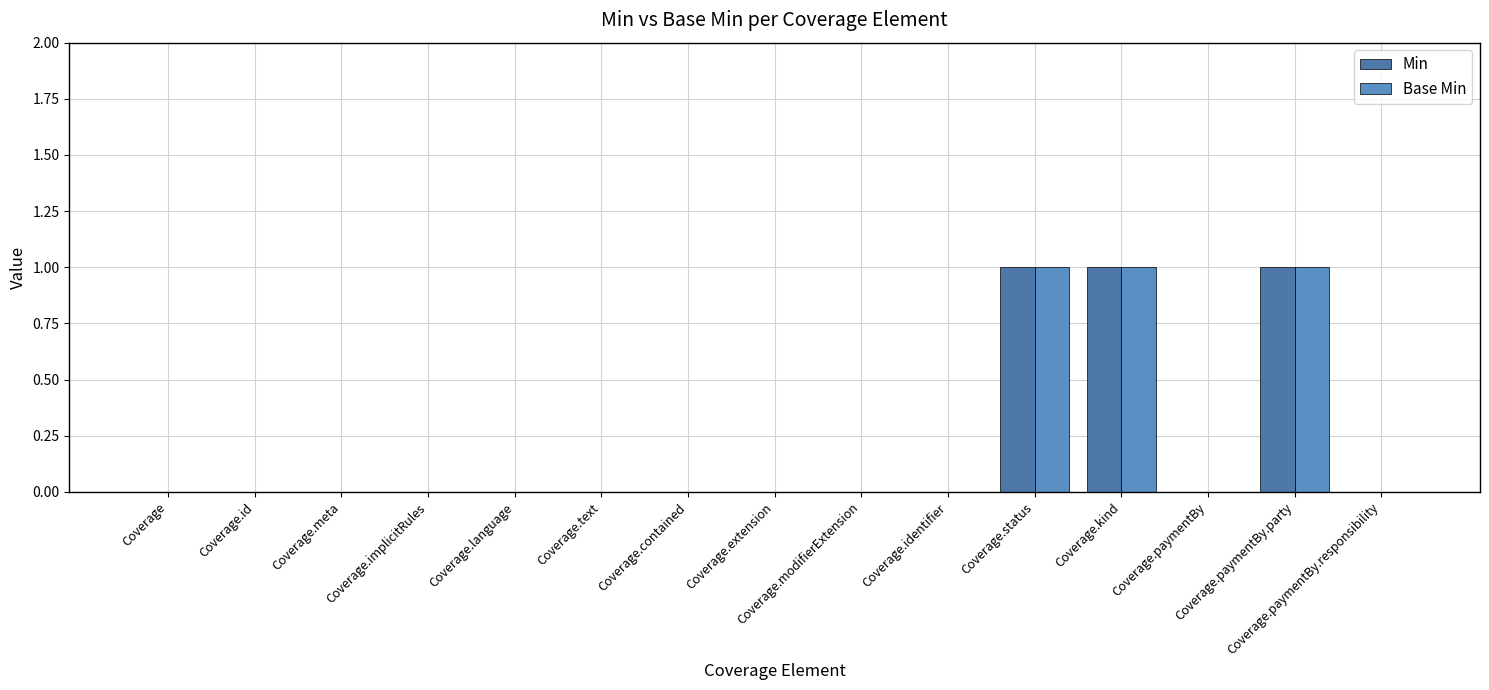

What is the sum of all Min values?

3